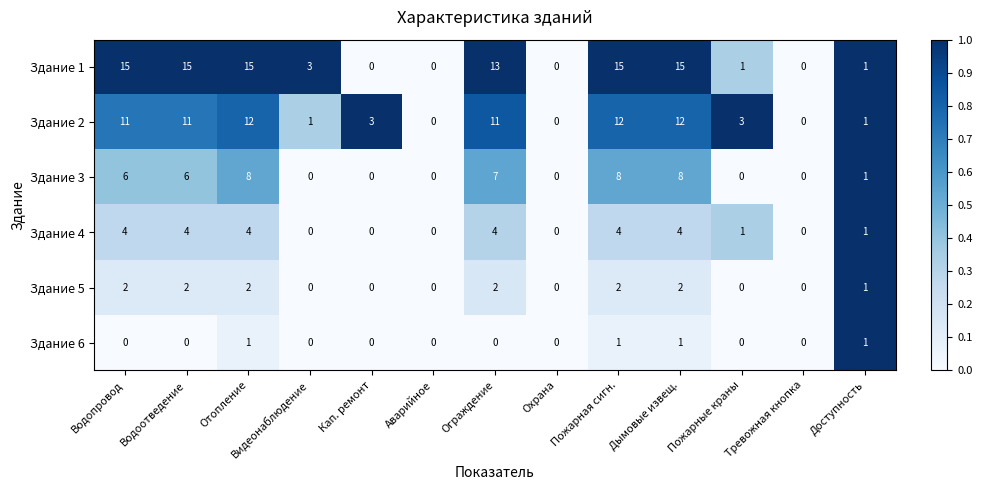

What is the greatest value displayed?

15